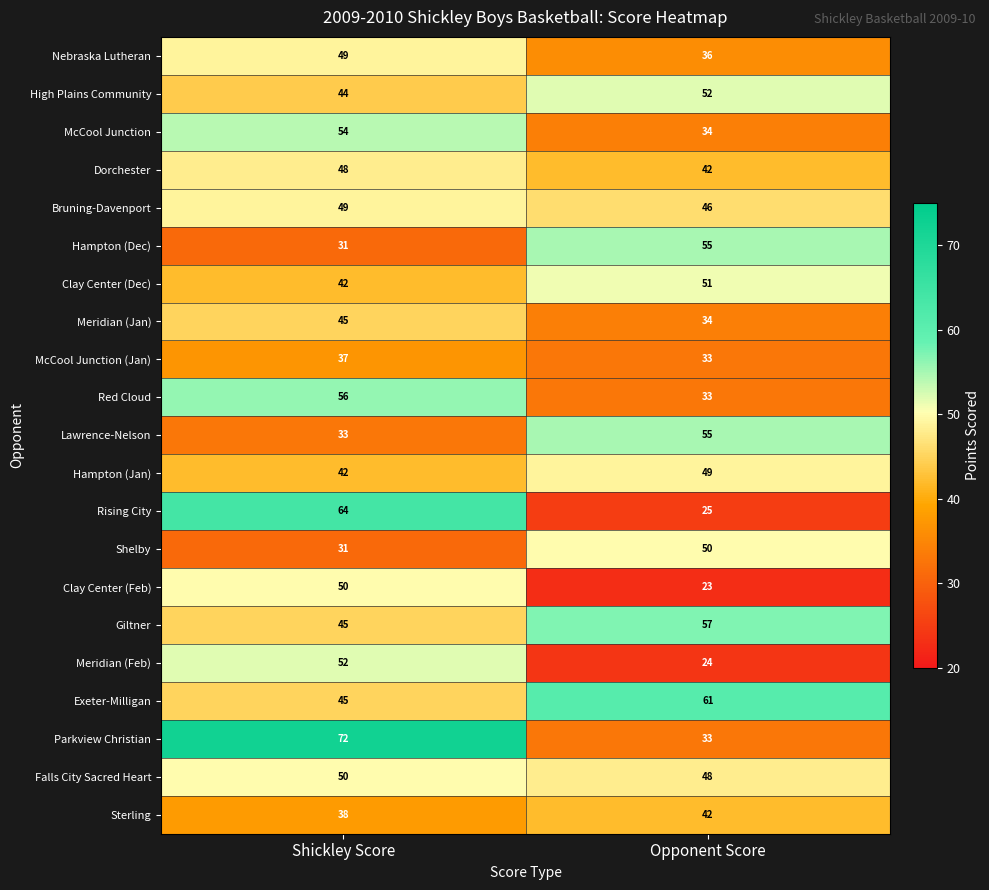

What is the sum of the Red Cloud values at Opponent Score and Shickley Score?

89